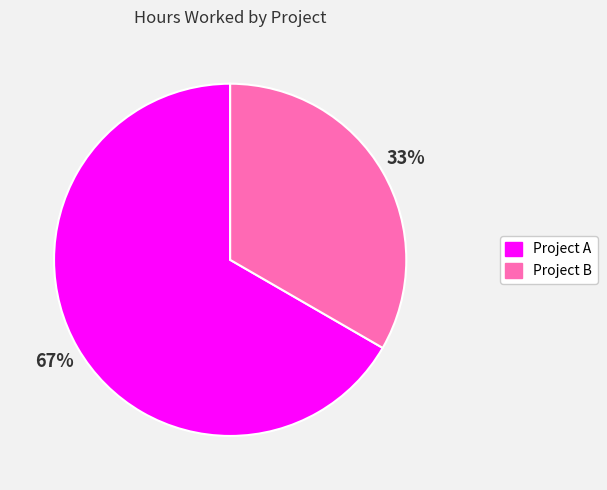

Count the number of slices in the pie.

2